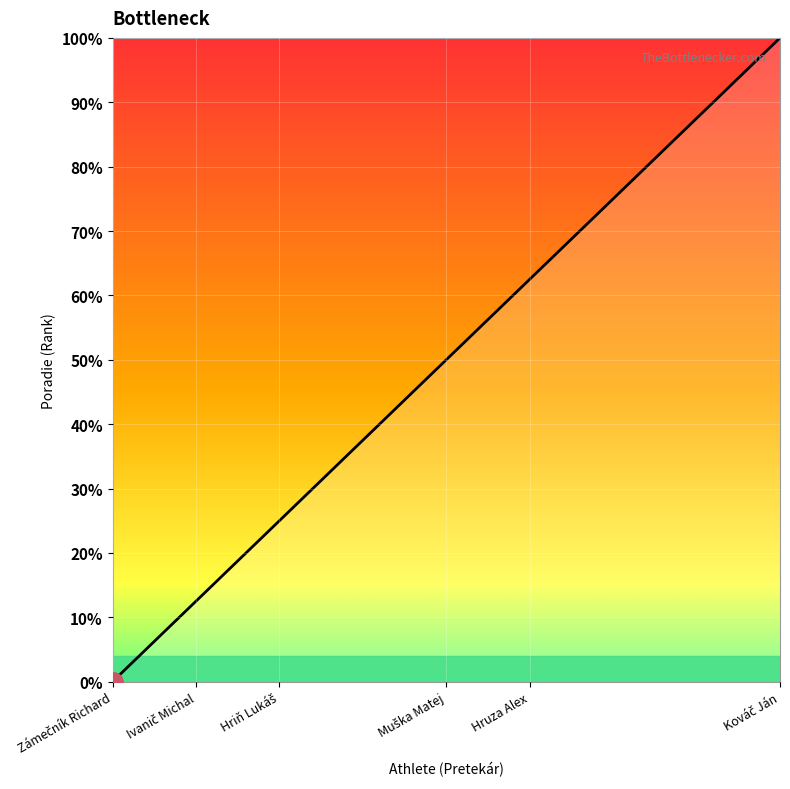

What is the value of the 2nd point from the left?

1.2